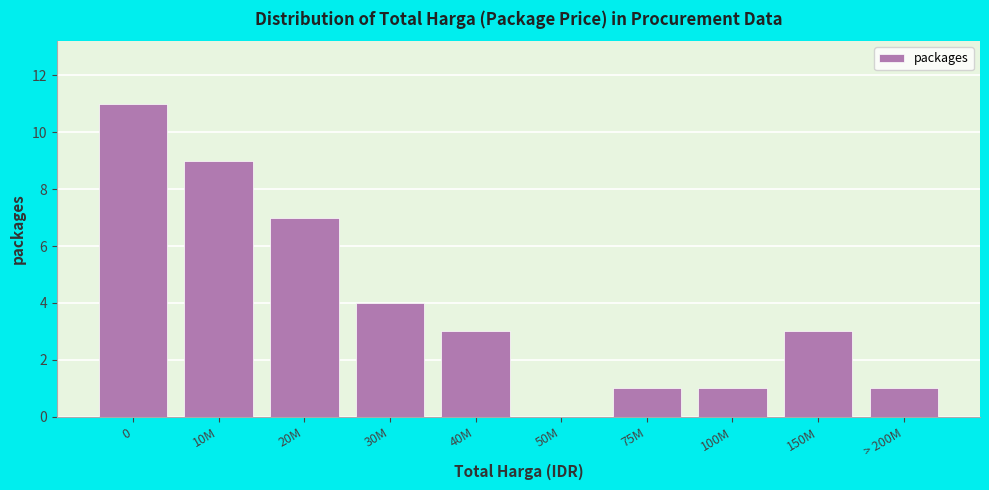

Reading left to right, list all the values displayed in this chart.

0=11	10M=9	20M=7	30M=4	40M=3	50M=0	75M=1	100M=1	150M=3	> 200M=1